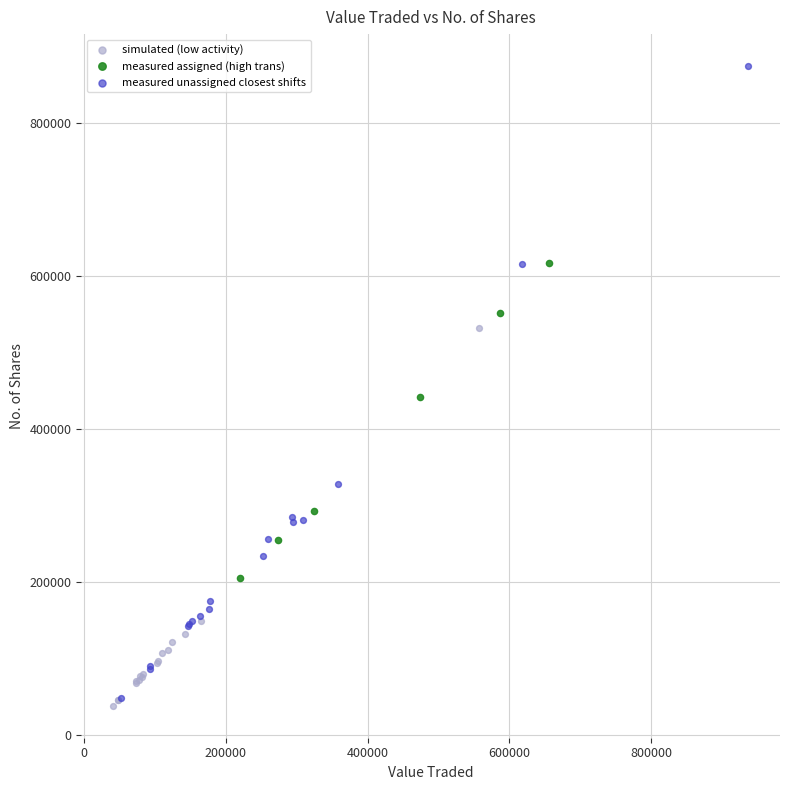

Which series has the largest Y range (max minus min)?

measured unassigned closest shifts